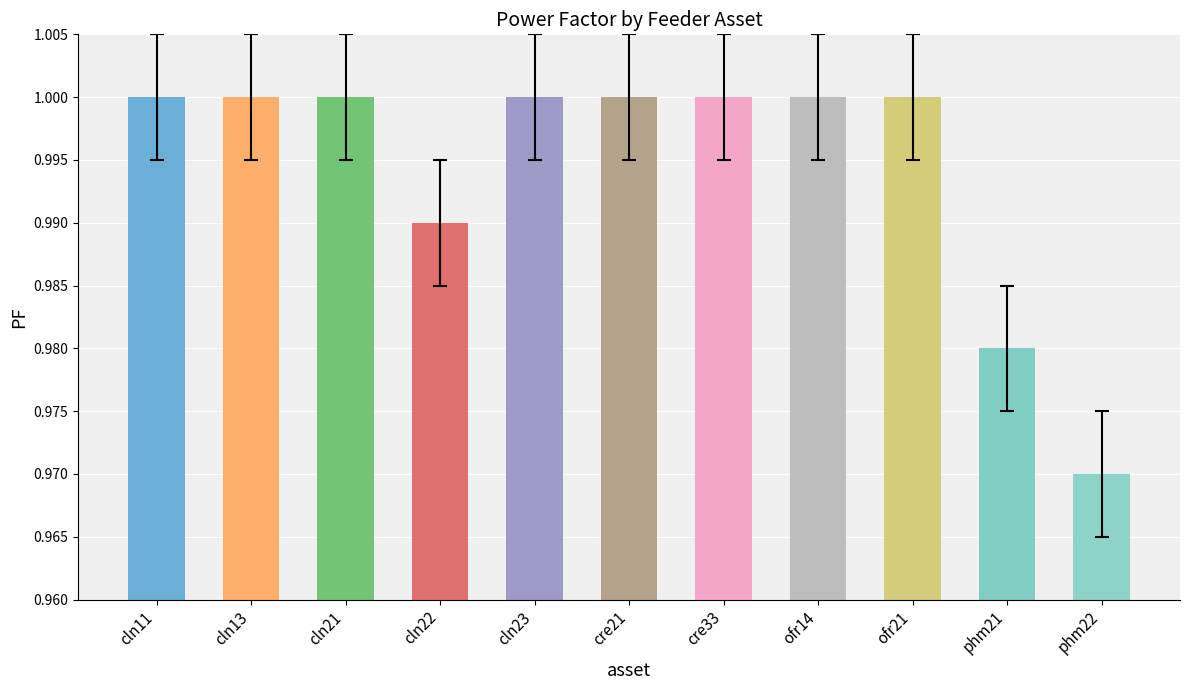

At which label is the value closest to 0?

phm22